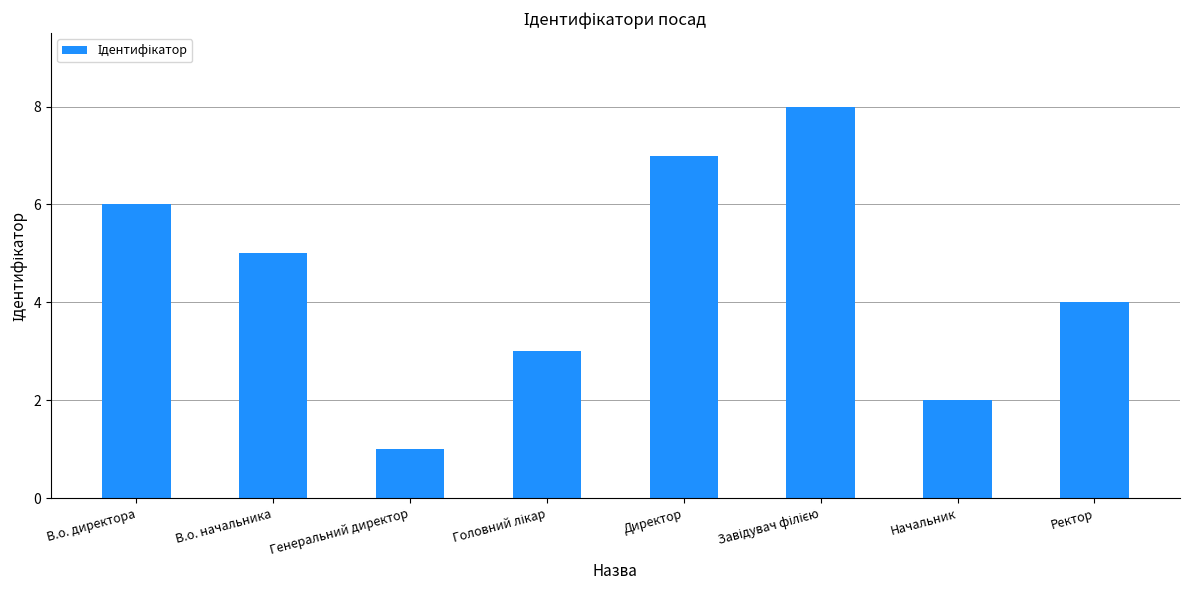

Which label corresponds to the smallest value in the chart?

Генеральний директор